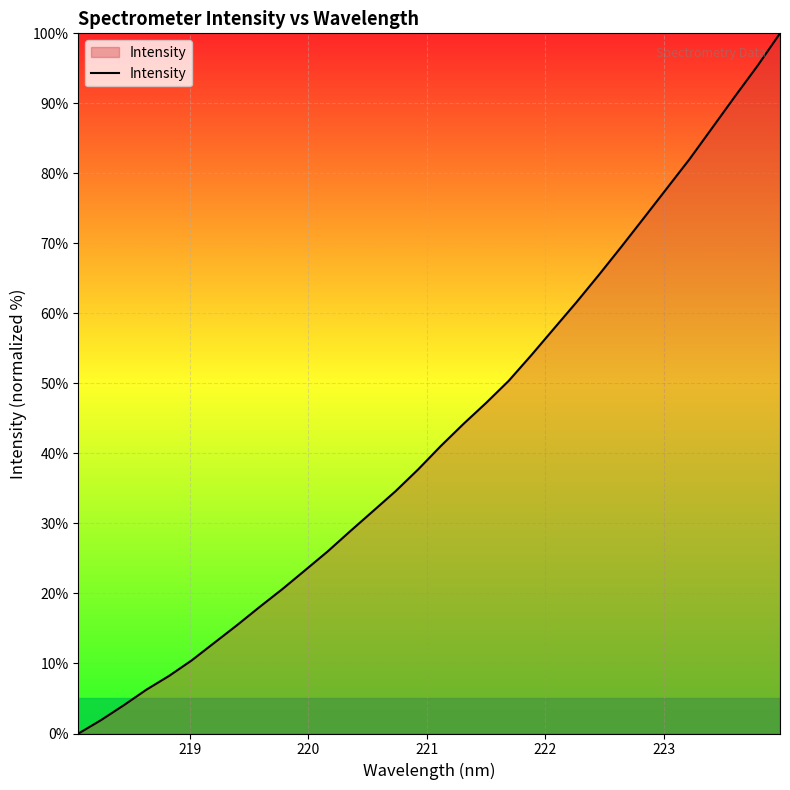

Does the chart have visible grid lines?

Yes